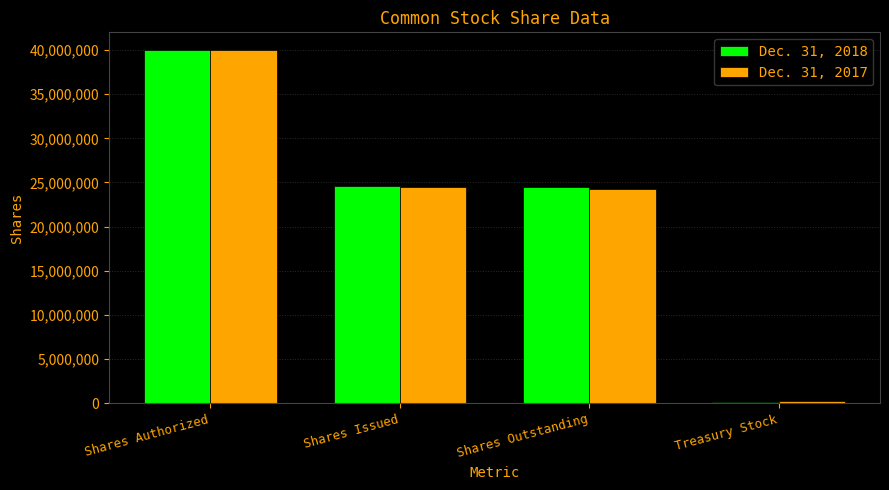

Are the bars horizontal?

No